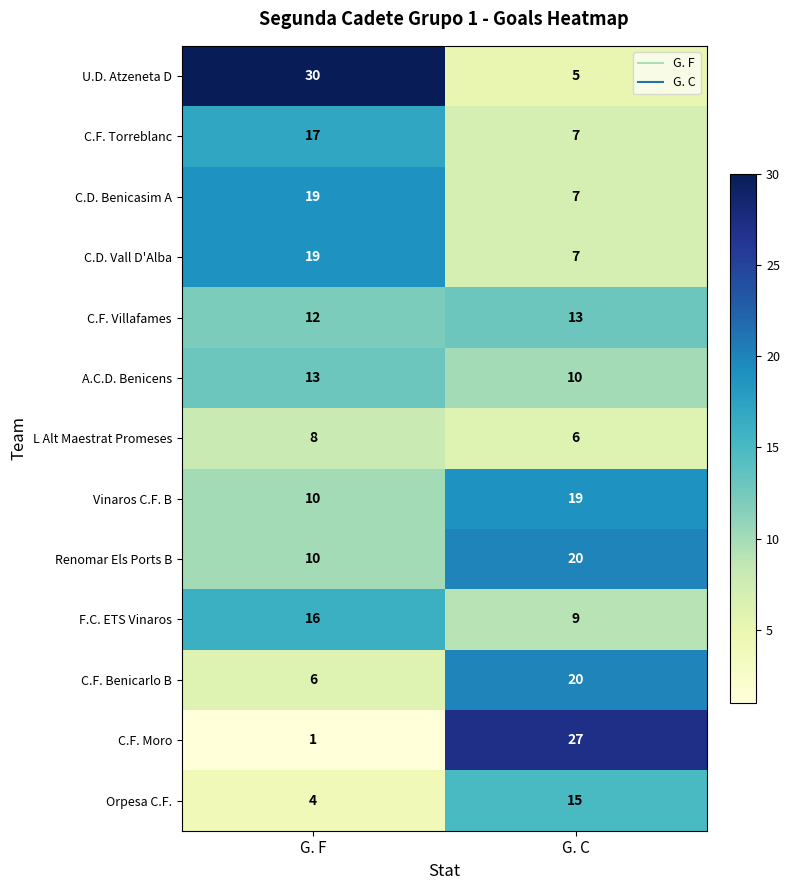

Count the number of categories in the chart.

2